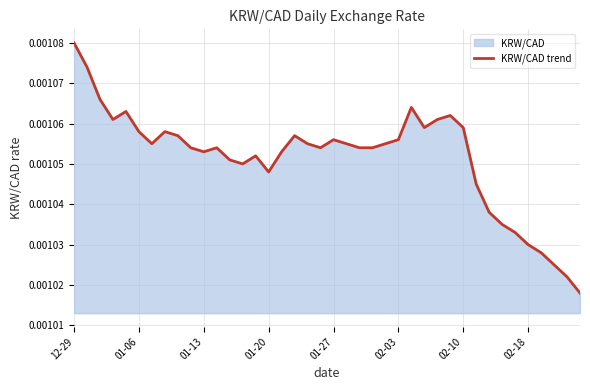

Which category has the highest value across all series?

12-29